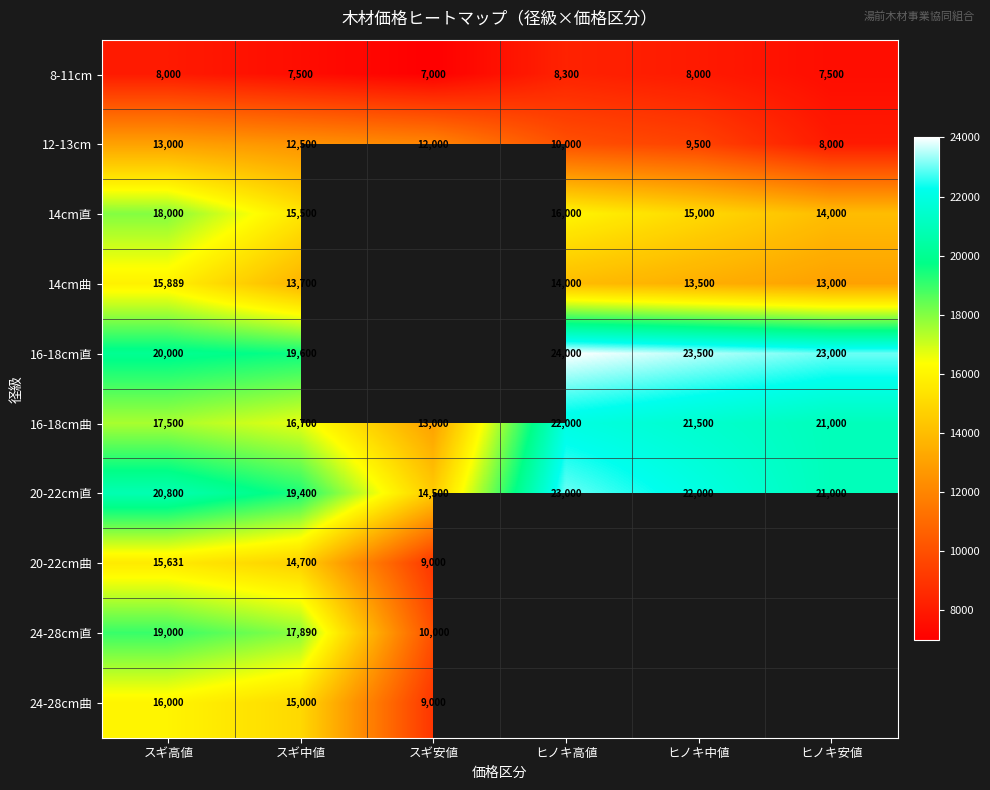

What is the difference between the maximum and second lowest values in the 8-11cm series?

800